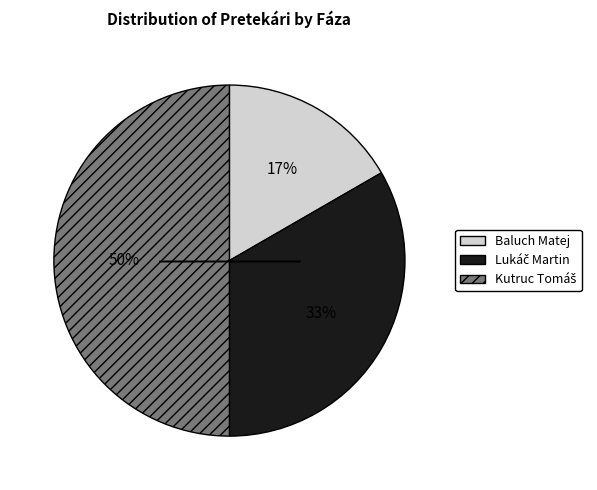

To the nearest percent, what is the average slice percentage?

33%